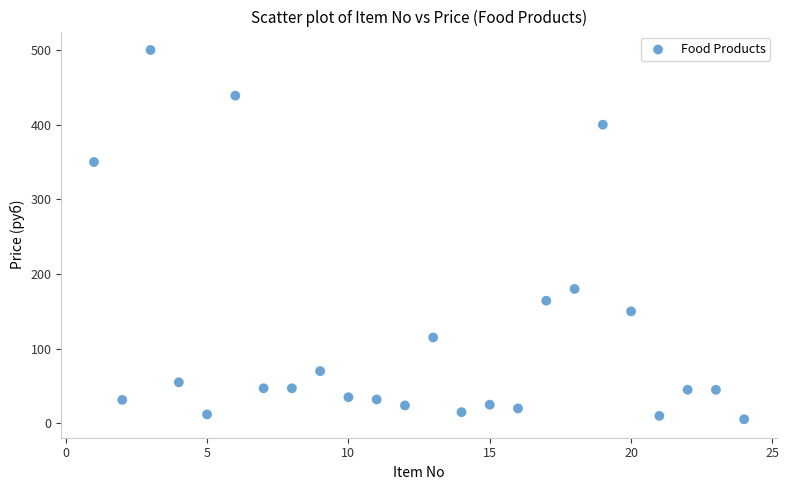

What is the range of X values (max minus min)?

23.0